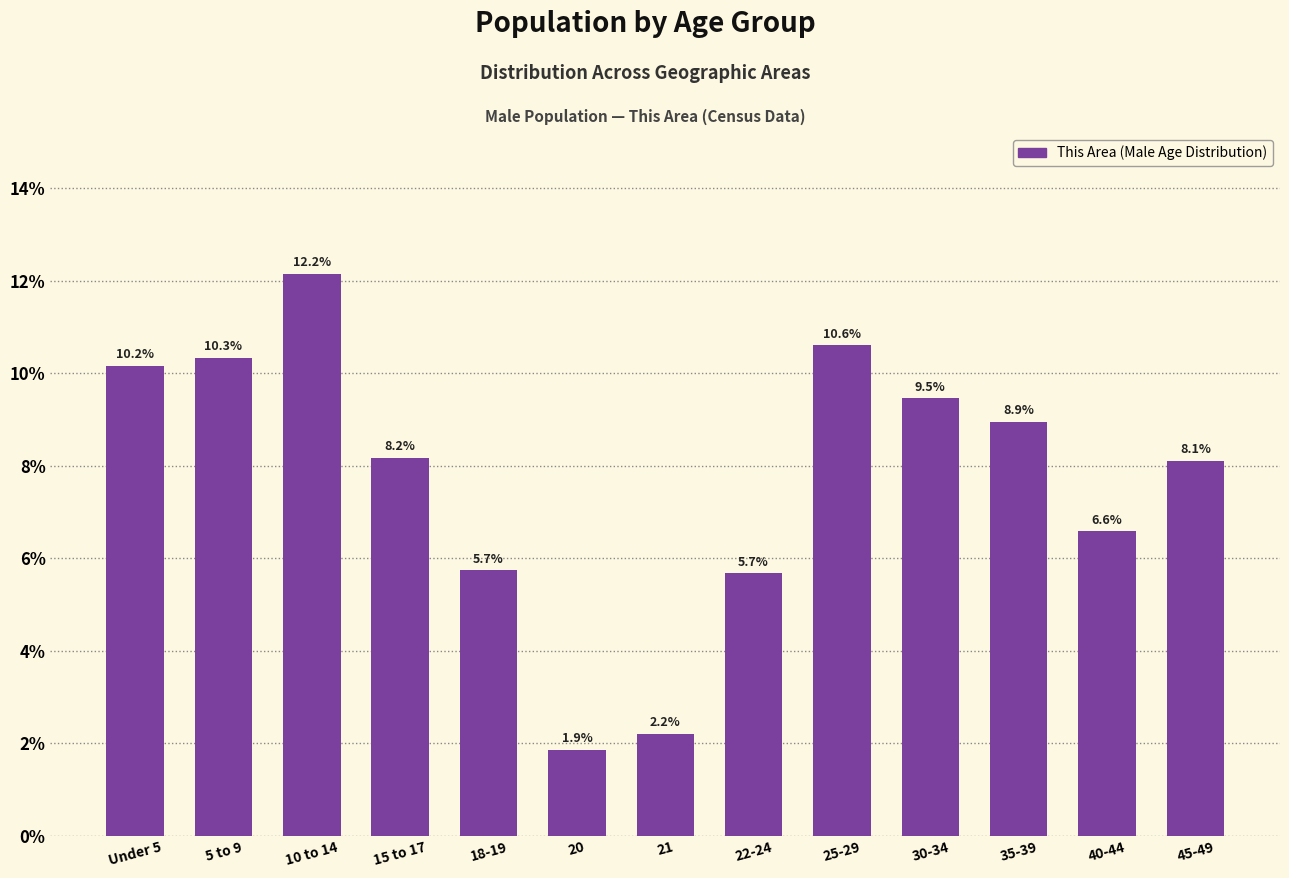

Reading left to right, extract all data points from this chart.

10.2	10.3	12.2	8.2	5.7	1.9	2.2	5.7	10.6	9.5	8.9	6.6	8.1